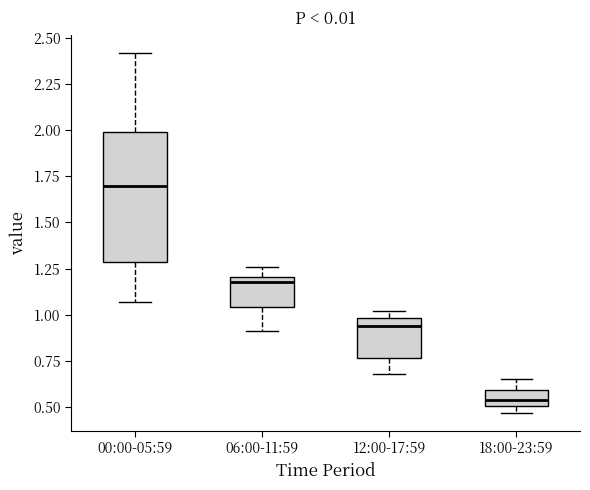

Which box's median line is the lowest?

18:00-23:59